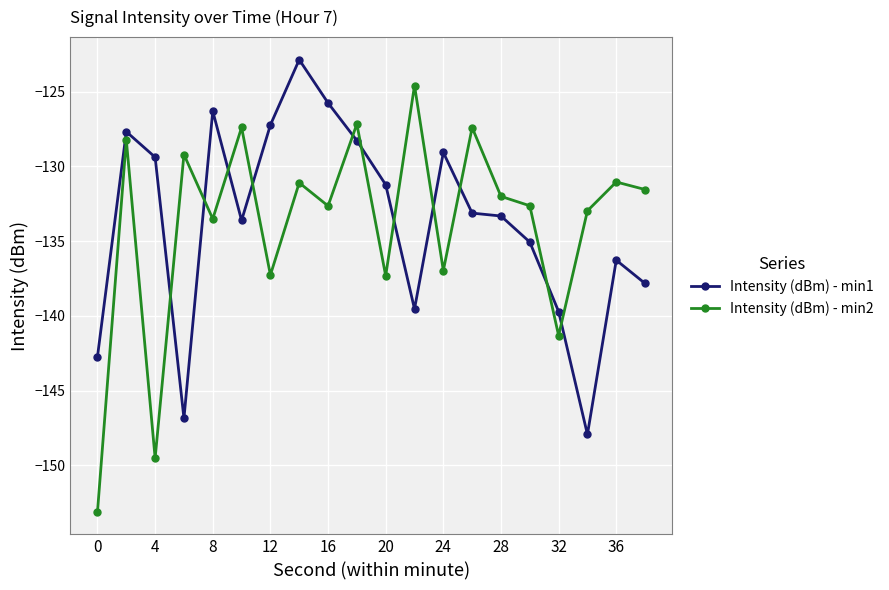

Which series ends up on top after the final intersection of Intensity (dBm) - min2 and Intensity (dBm) - min1?

Intensity (dBm) - min2